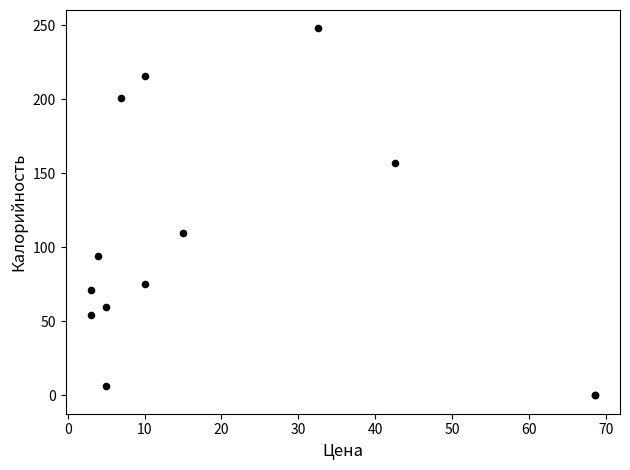

What Y value in the scatter plot is closest to 124?

110